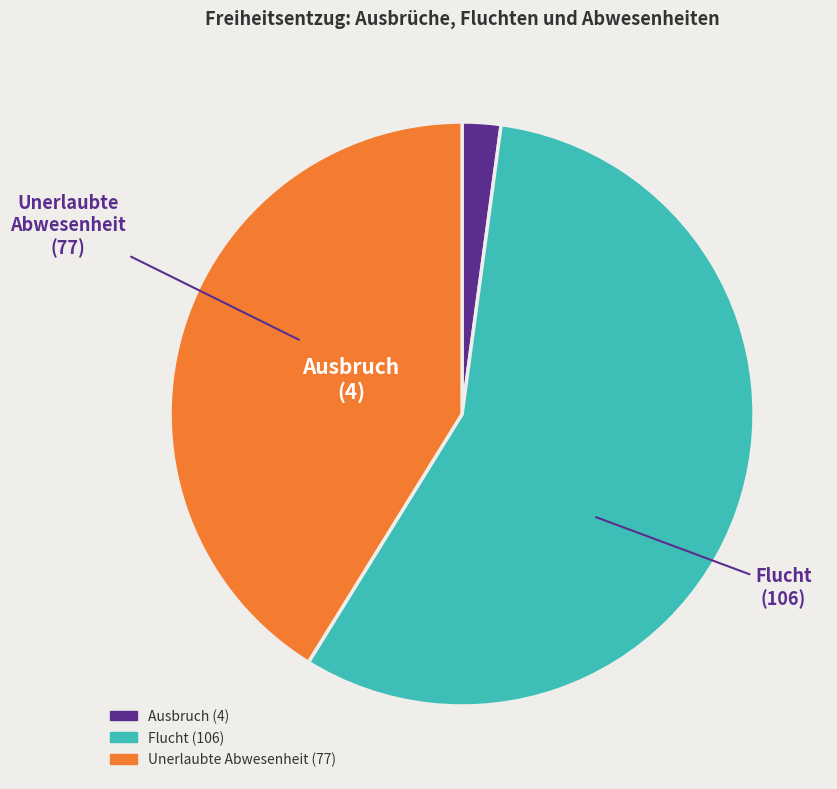

The Ausbruch slice represents 2% of the pie. True or false?

True